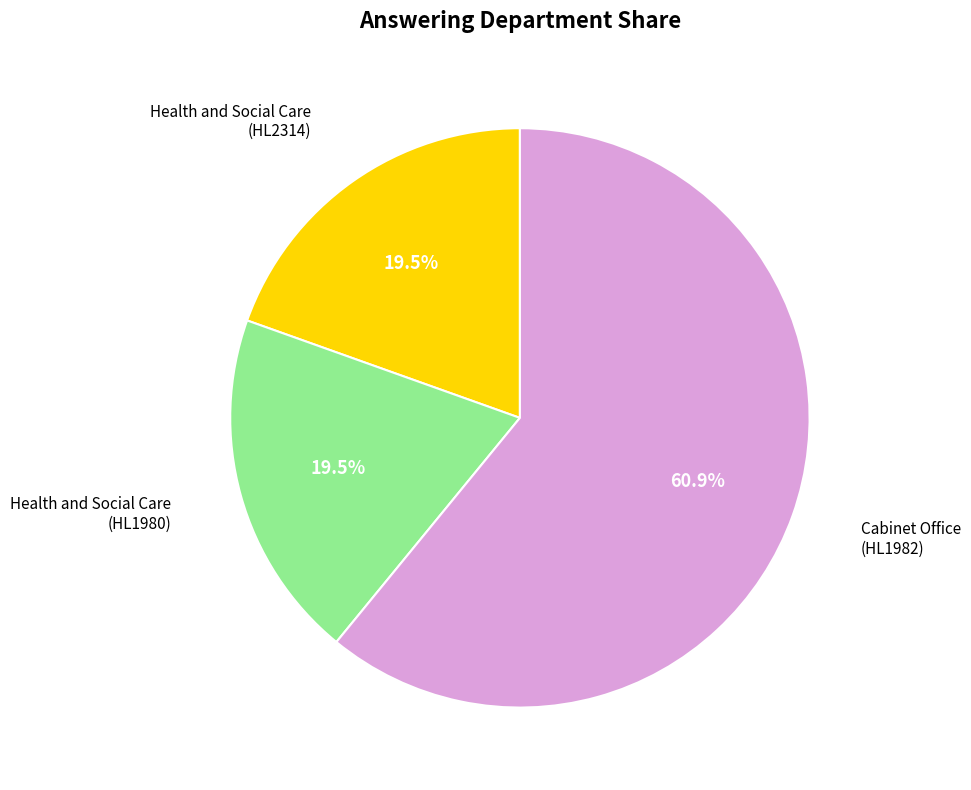

Between Cabinet Office (HL1982) and Health and Social Care (HL1980), which is larger?

Cabinet Office (HL1982)